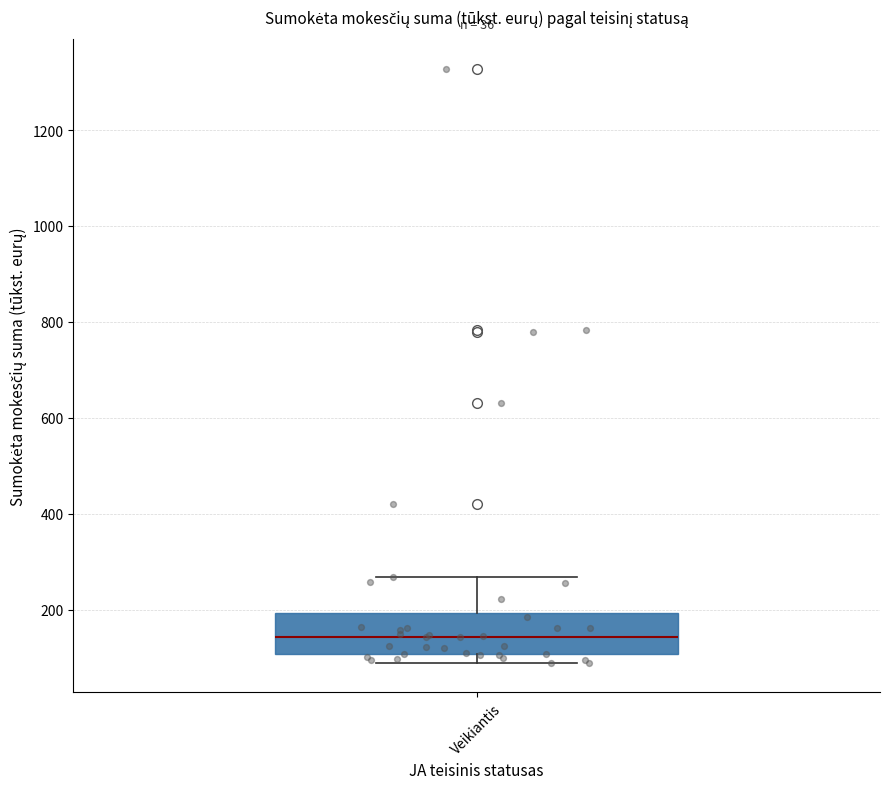

Read this box plot against the y-axis: the position of the median line, the range covered by the box, and the ends of both whiskers. The values are not printed on the chart, so give them approximately, as read against the axis.

median 140, box 100 to 200, whiskers 80 to 260